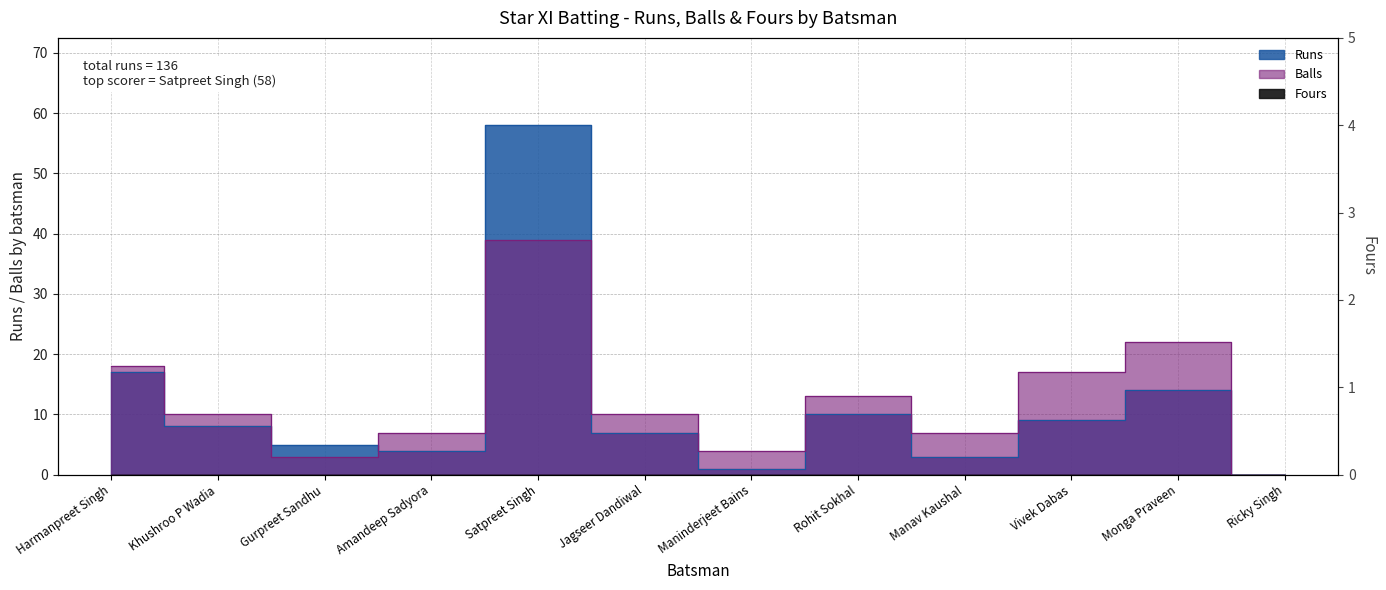

Between Amandeep Sadyora and Khushroo P Wadia, which is larger?

Khushroo P Wadia